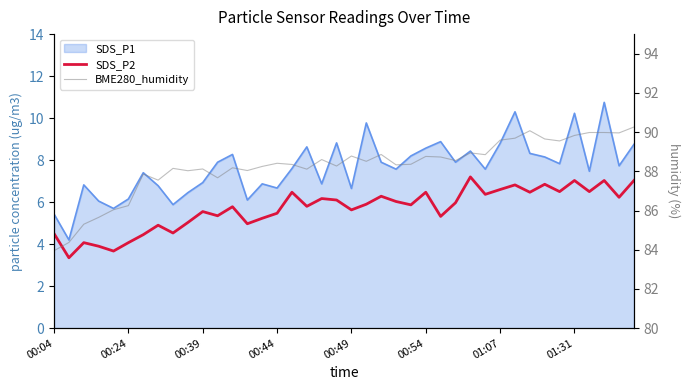

True or false: BME280_humidity and SDS_P2 intersect in this chart.

False